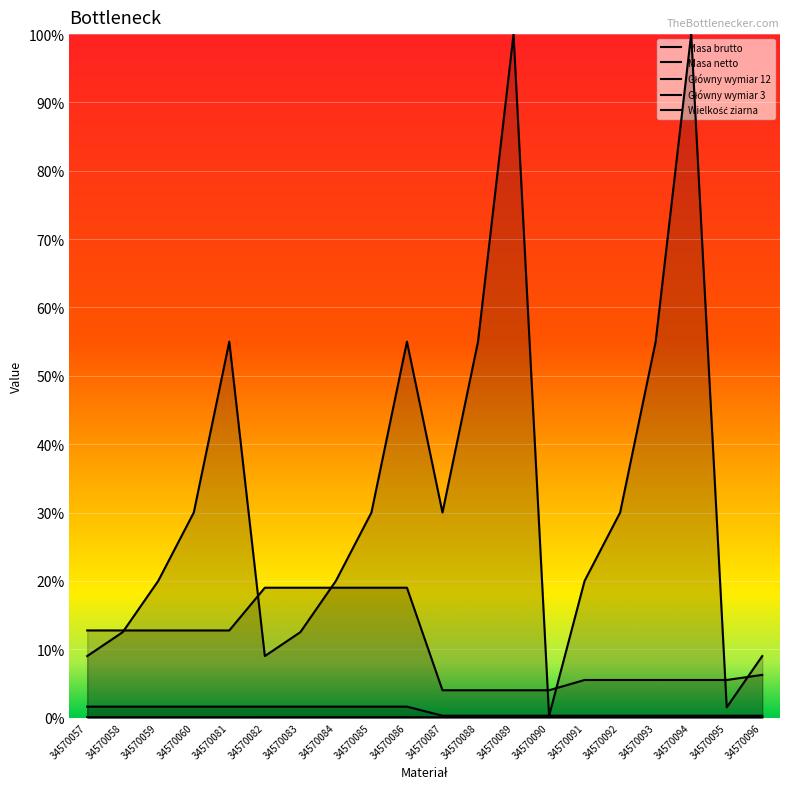

The Masa netto series shows 0.0 at 34570081. True or false?

False